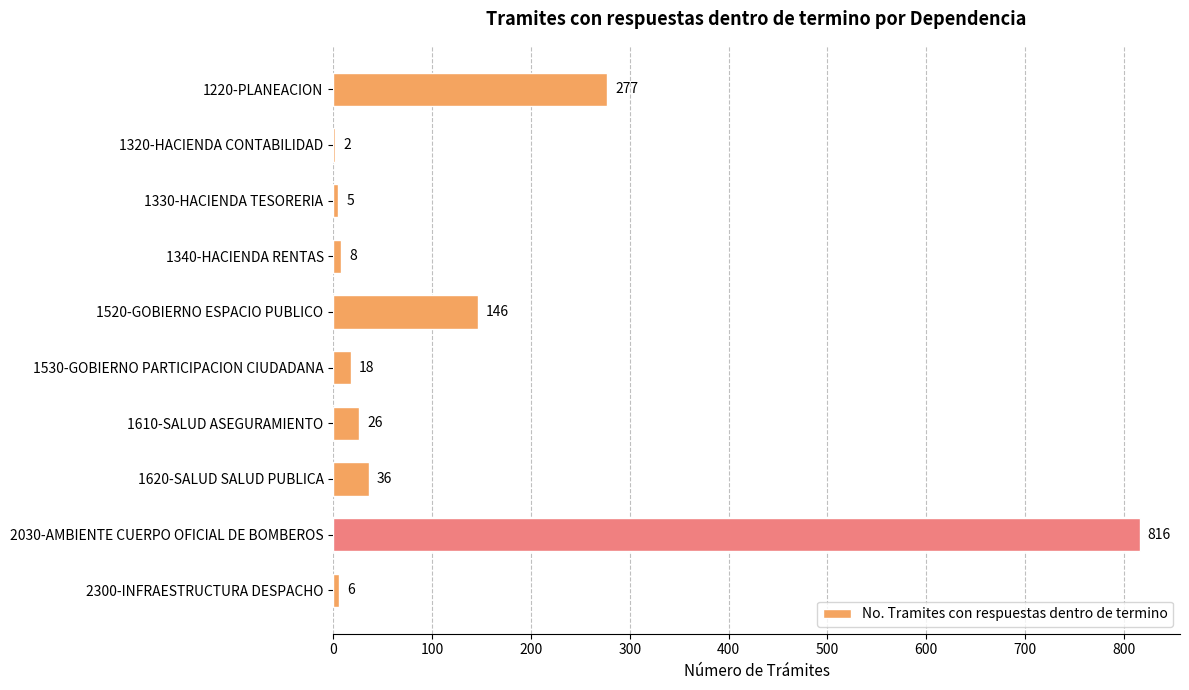

The chart shows a value of 8 at 1340-HACIENDA RENTAS. True or false?

True